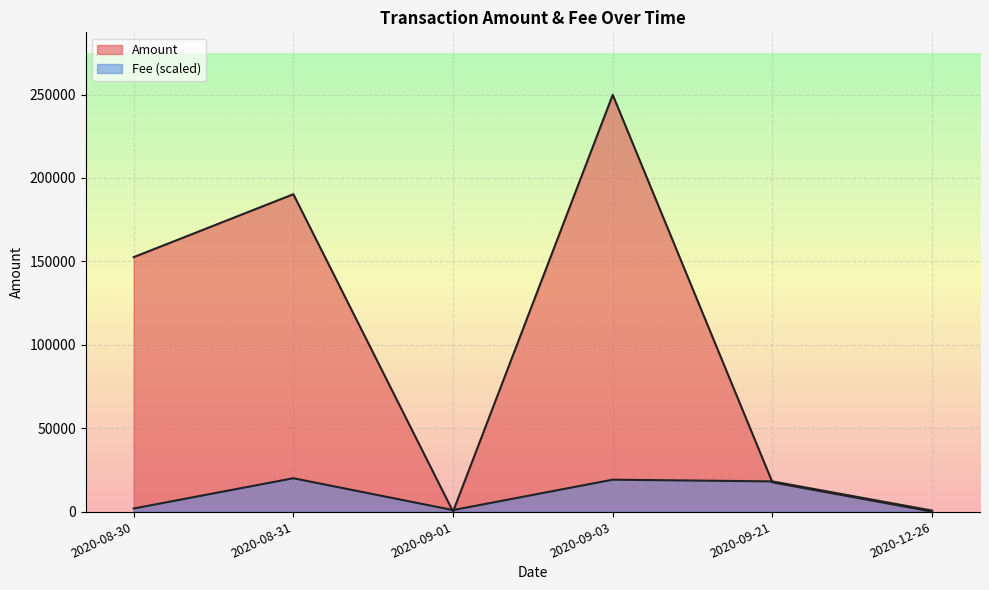

The value of Fee at 2020-09-03 is 0.0. True or false?

False